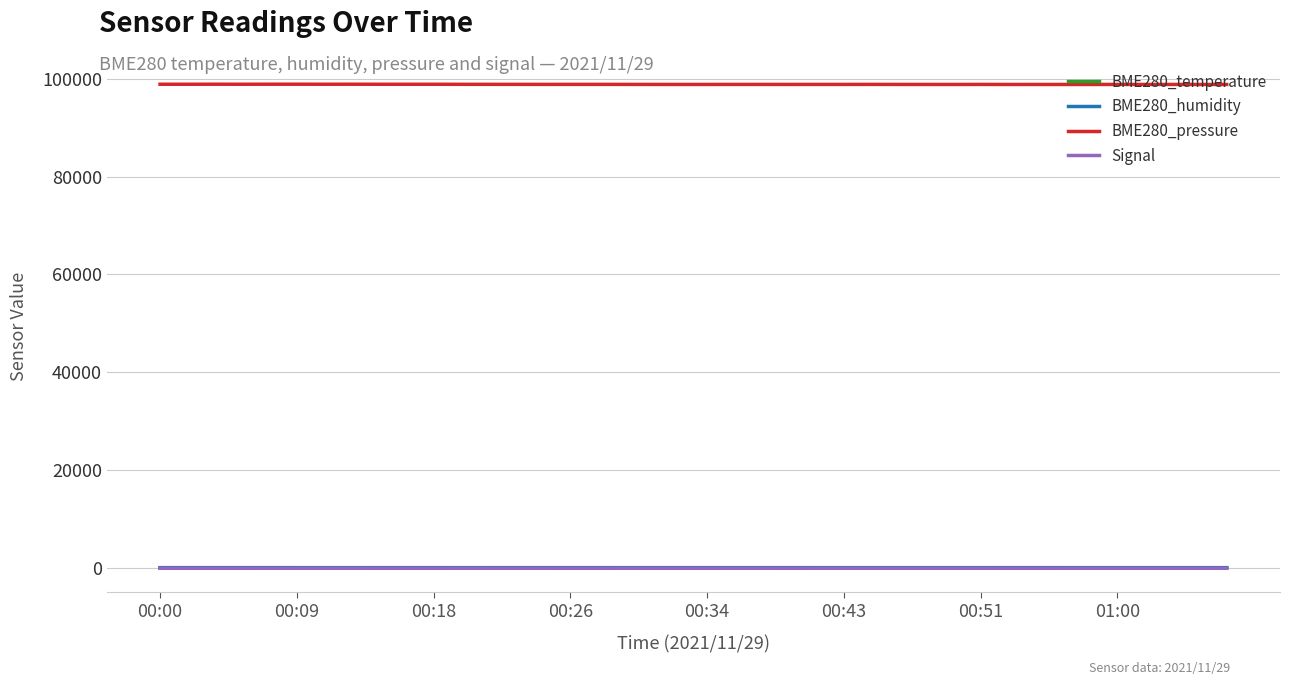

True or false: Signal and BME280_humidity intersect in this chart.

False